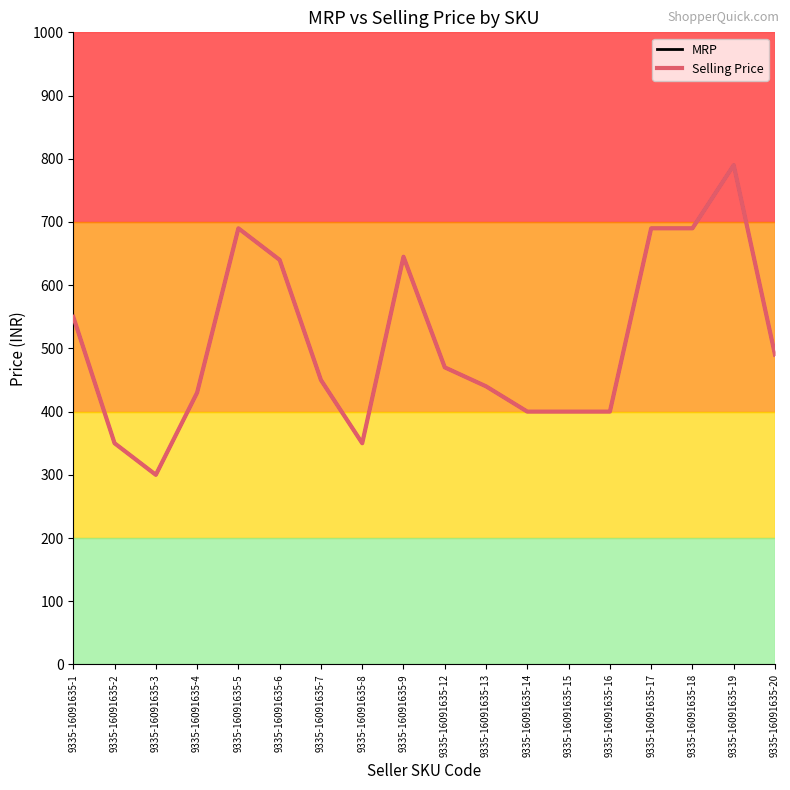

True or false: MRP has more than 0 interior local peaks.

True